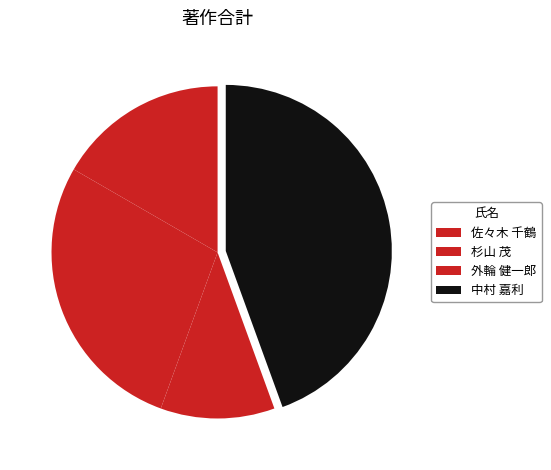

How much of the chart is everything except 中村 嘉利?

55.6%